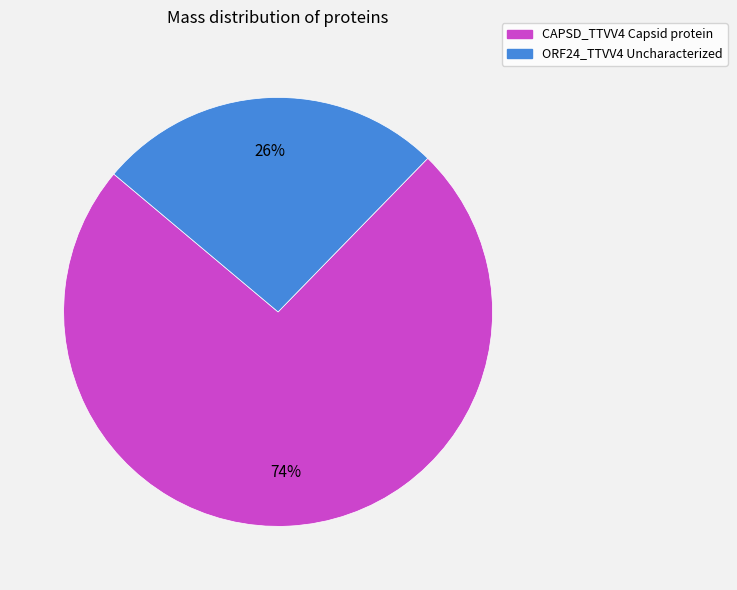

To the nearest percent, what is the average slice percentage?

50%